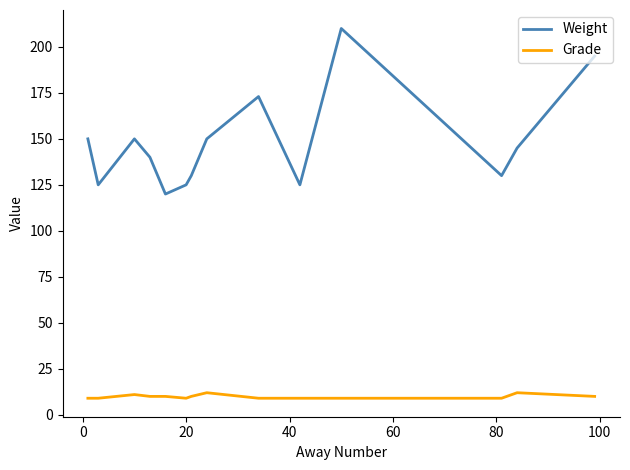

True or false: Weight has more than 1 interior local peaks.

True